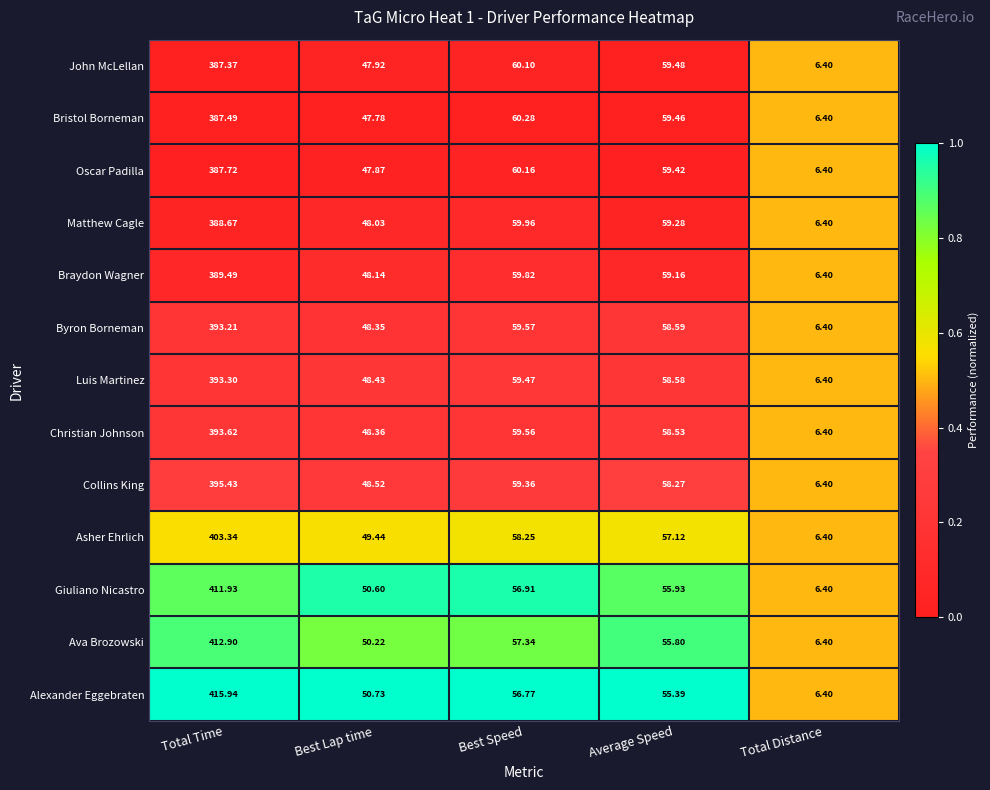

Which category has the lowest value in the Luis Martinez series?

Total Distance